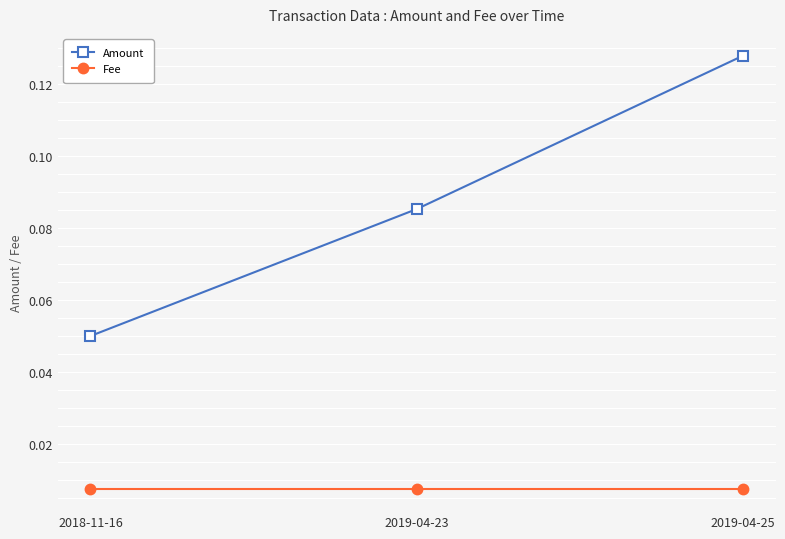

What is the sum of the Amount values at 2019-04-23 and 2019-04-25?

0.2